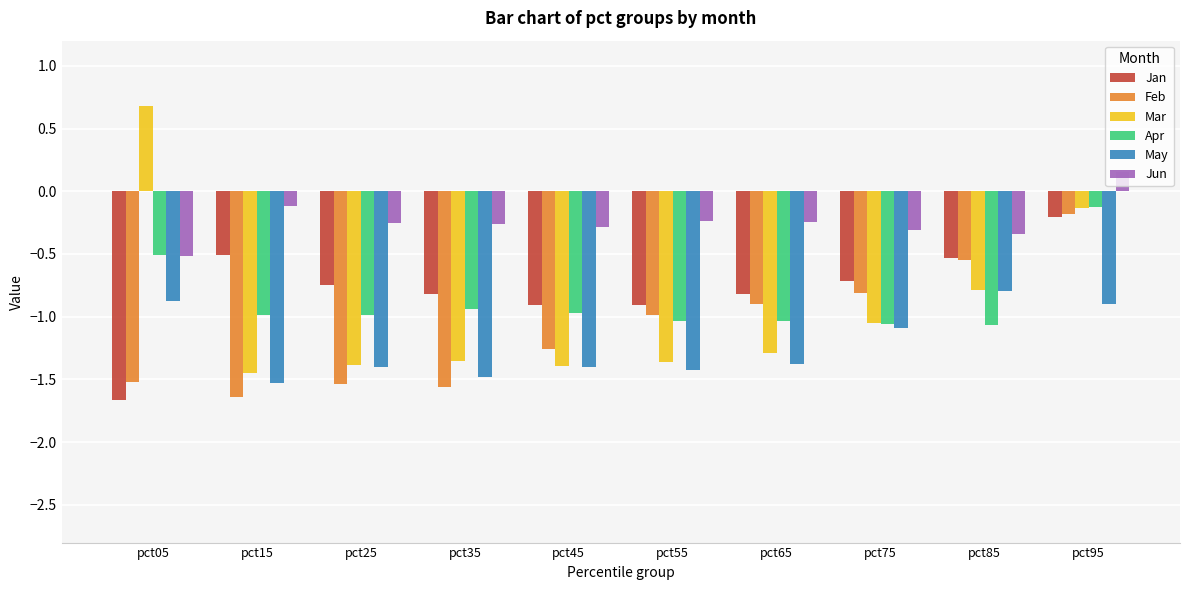

What is the total value across all series at pct05?

-4.4